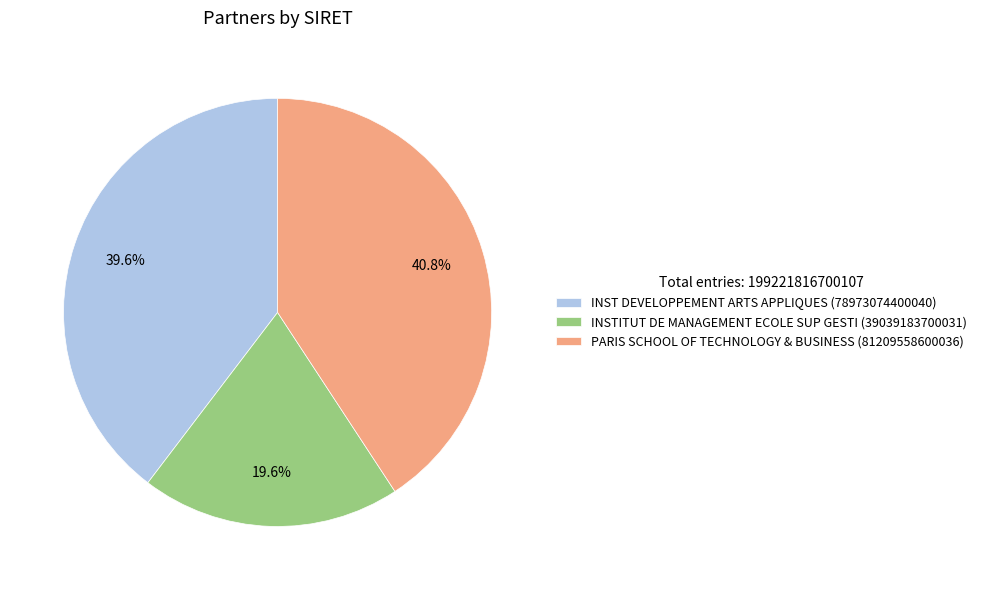

To the nearest percent, what is the difference between the INST DEVELOPPEMENT ARTS APPLIQUES and INSTITUT DE MANAGEMENT ECOLE SUP GESTI slice percentages?

20%